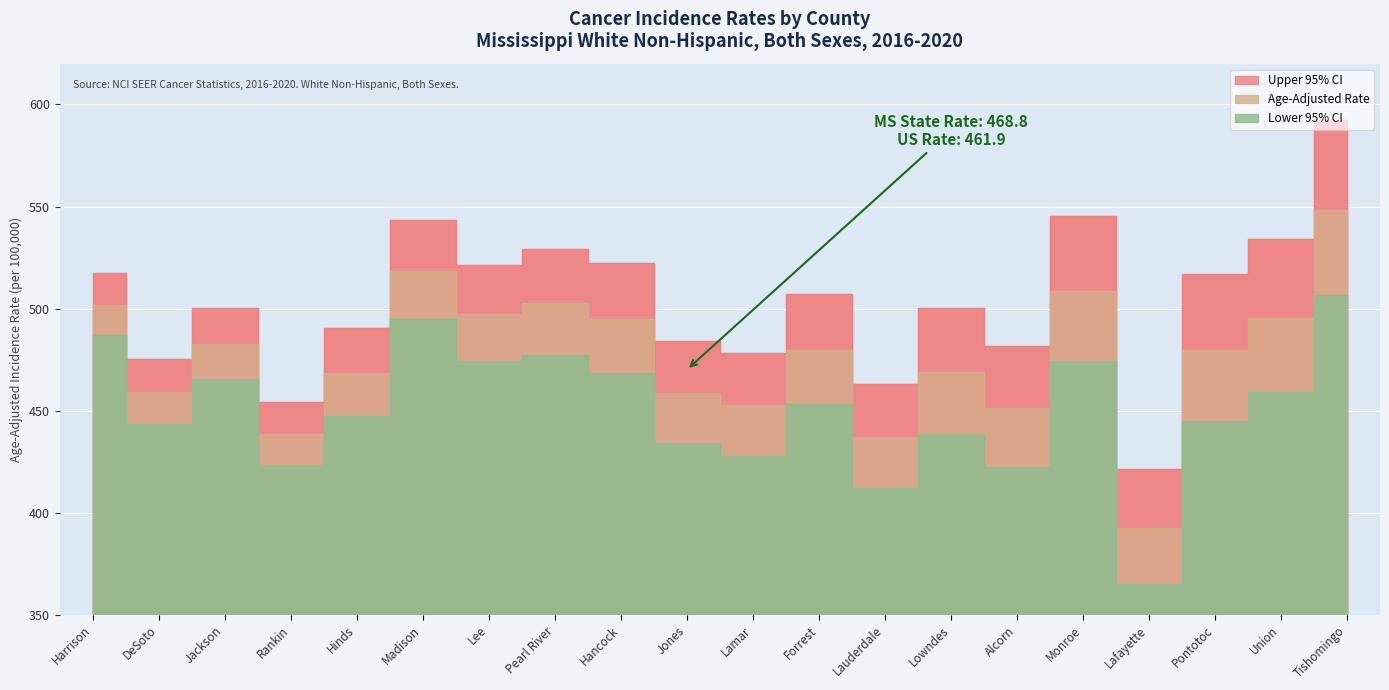

The Upper 95% CI series shows 507.3 at Forrest. True or false?

True